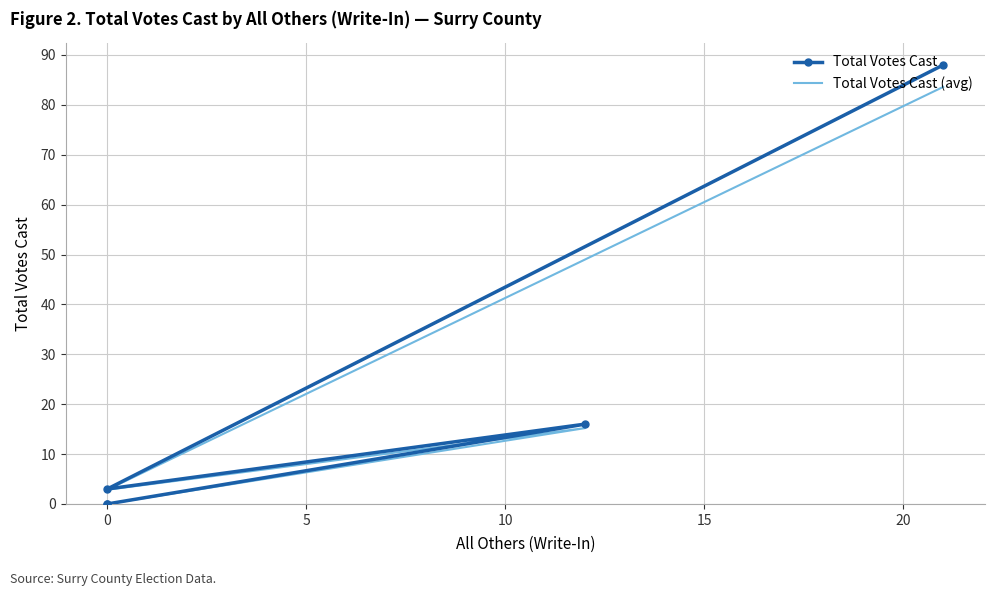

What is the average value of the Total Votes Cast series?

21.4